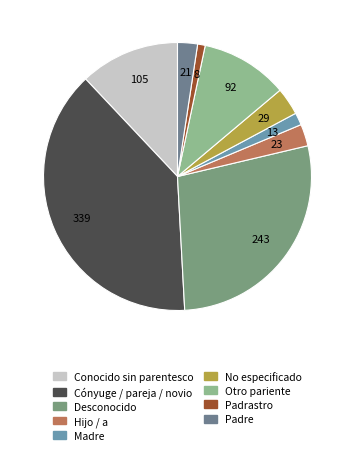

What percentage is the Padre slice, to the nearest percent?

2%